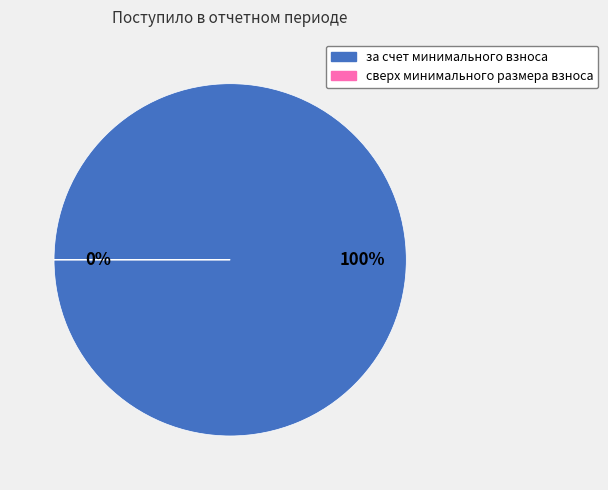

Count the number of slices in the pie.

2